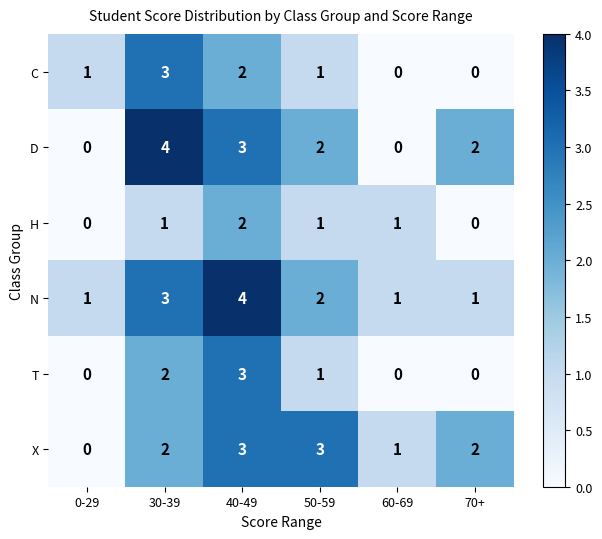

What is the difference between the maximum and minimum values in the D series?

4